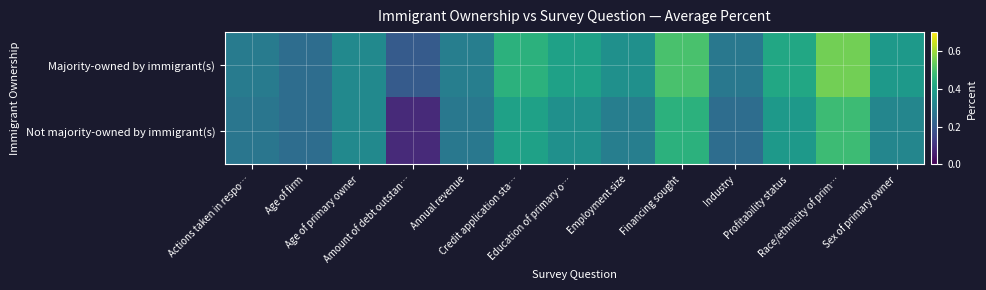

Which has a higher value, Credit application sta… or Financing sought?

Financing sought